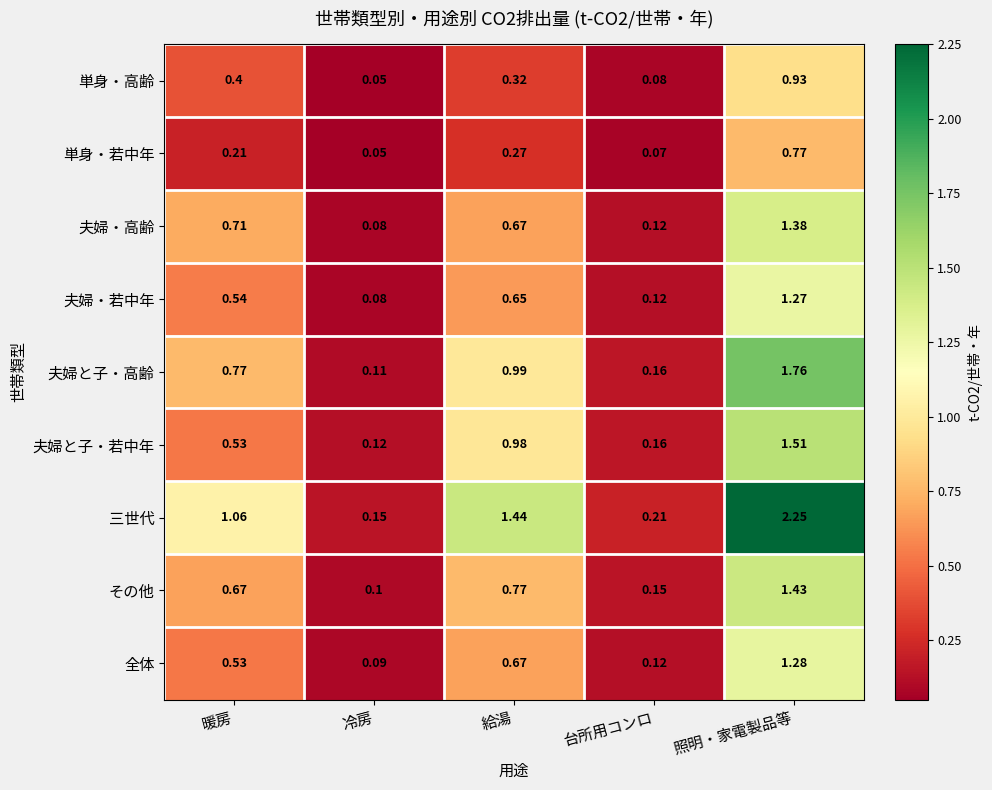

Which category has the highest value across all series?

照明・家電製品等